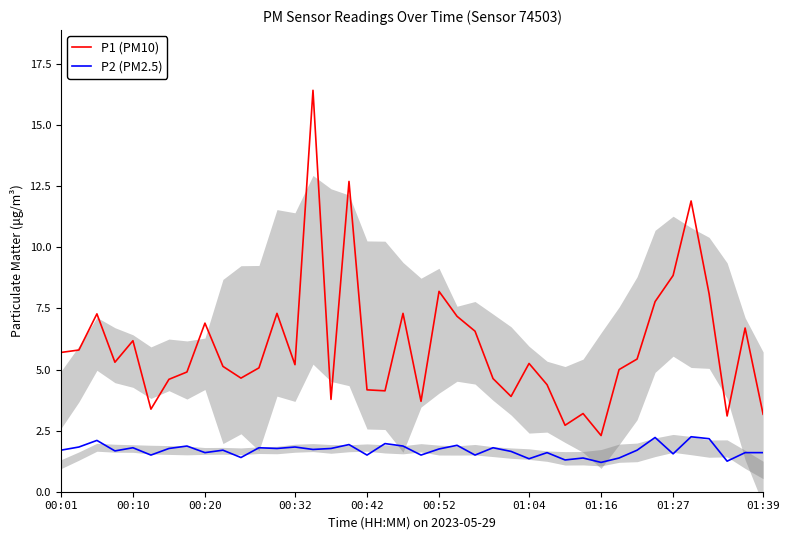

Rank the series by their maximum value, from highest to lowest.

P1 (PM10), P2 (PM2.5)